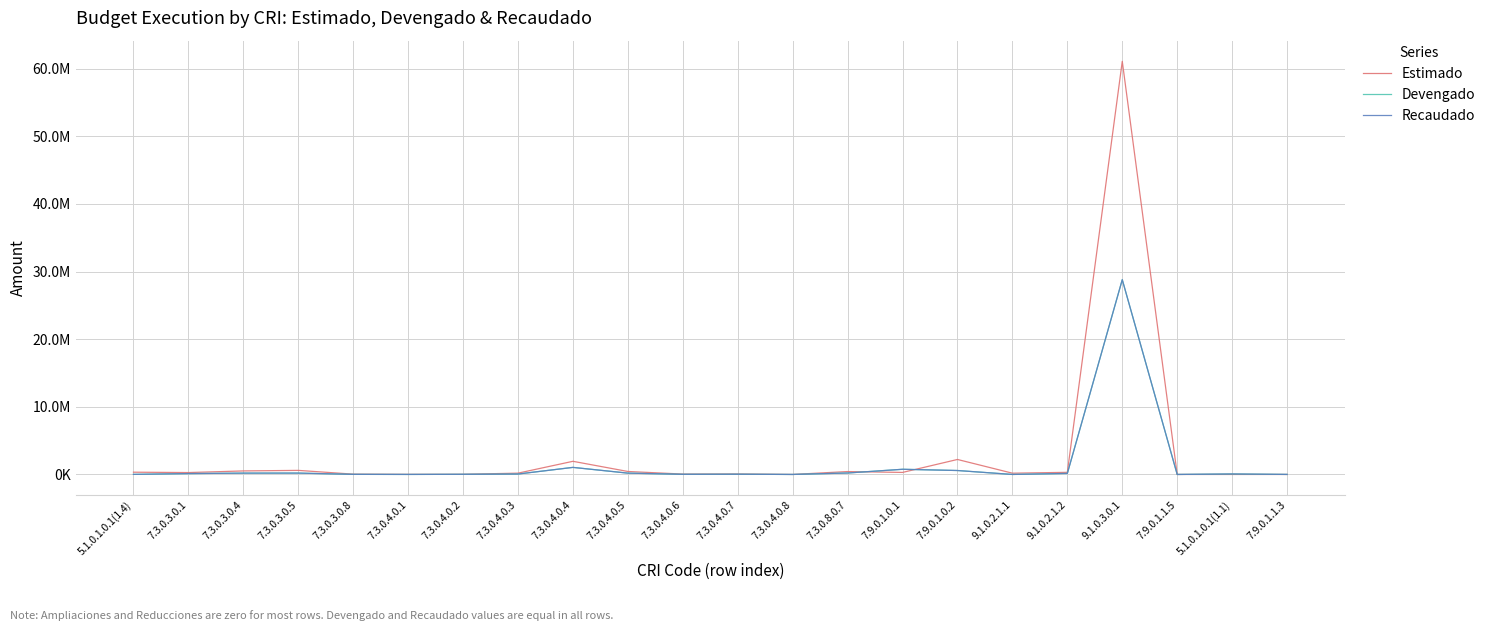

True or false: Recaudado has a value of 34280.4 at 7.3.0.4.0.6.

False